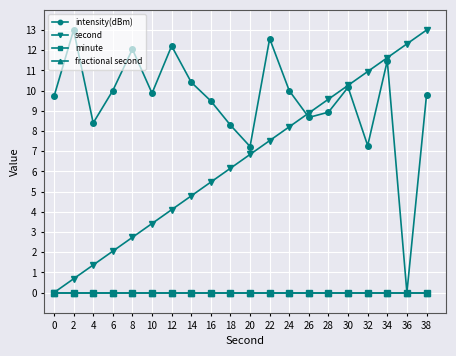

Is this an area chart (filled region under the line)?

No